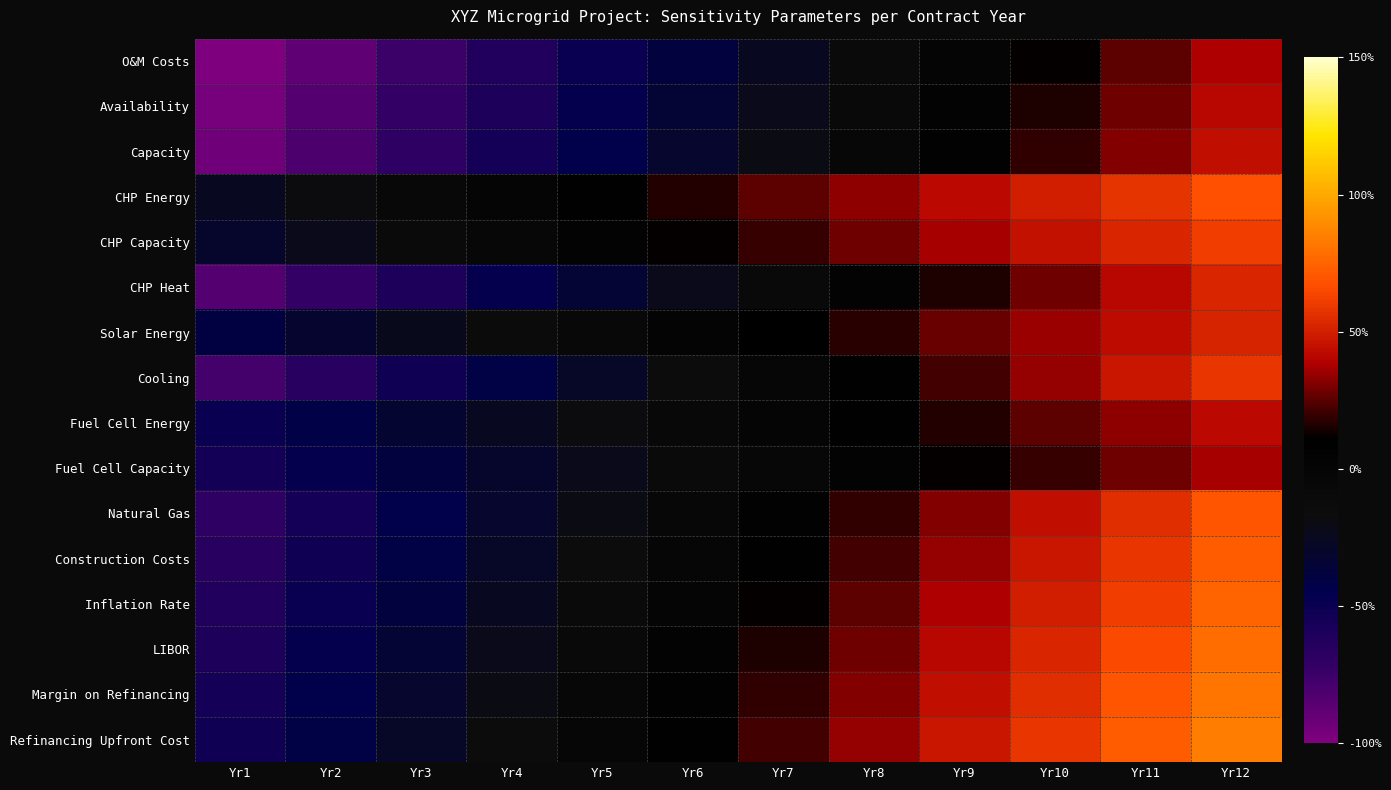

Between Yr1 and Yr4, which series saw the biggest shift?

O&M Costs